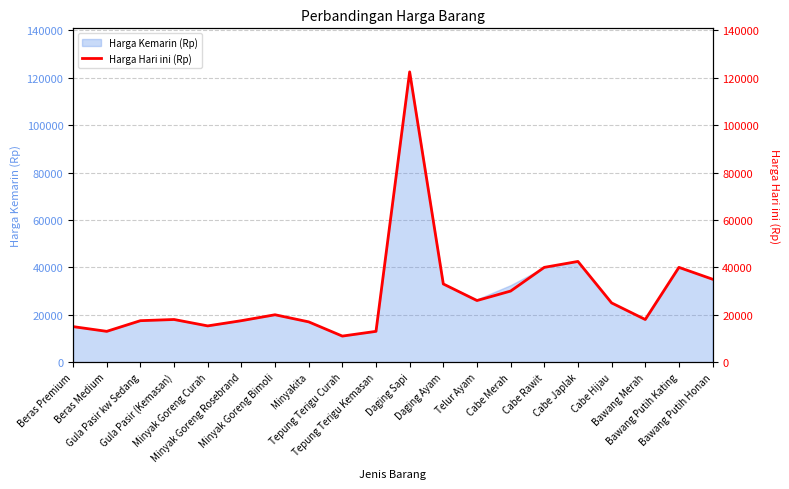

At which label does the data first exceed 20000?

Daging Sapi